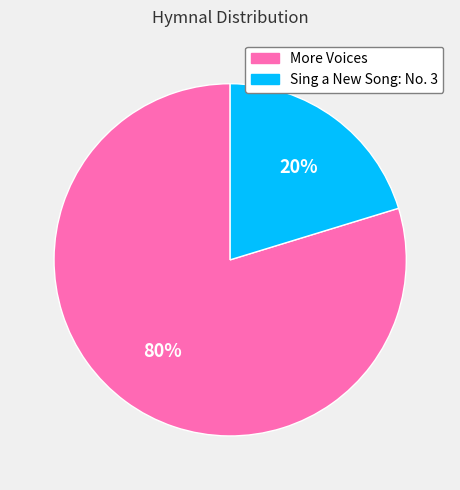

Which category has the smallest portion of the pie?

Sing a New Song: No. 3